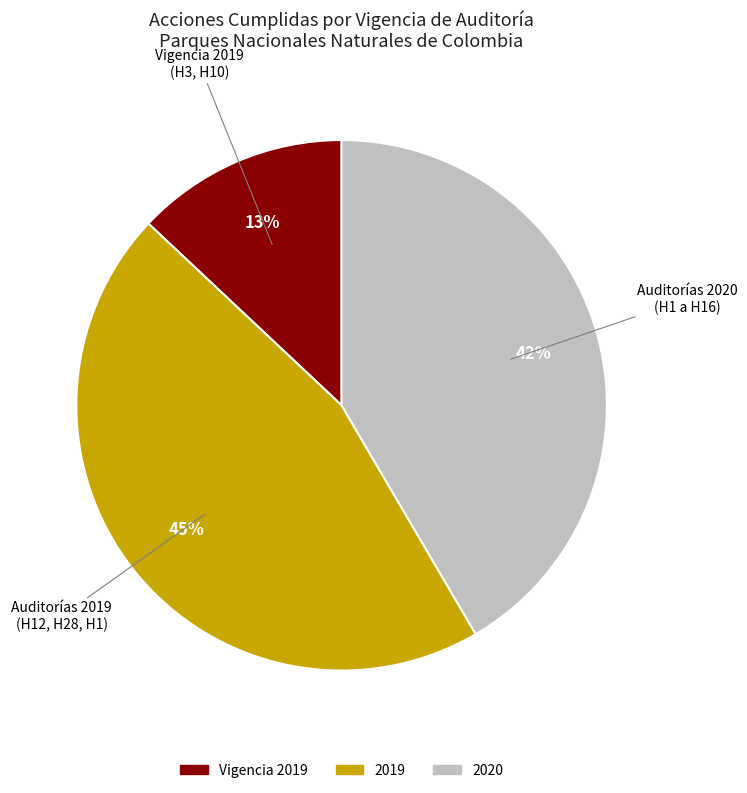

Which category has the biggest portion of the pie?

2019